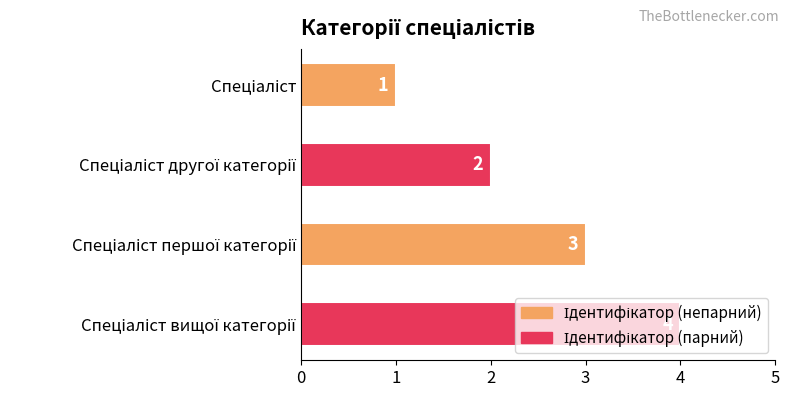

What is the difference between the maximum and minimum values?

3